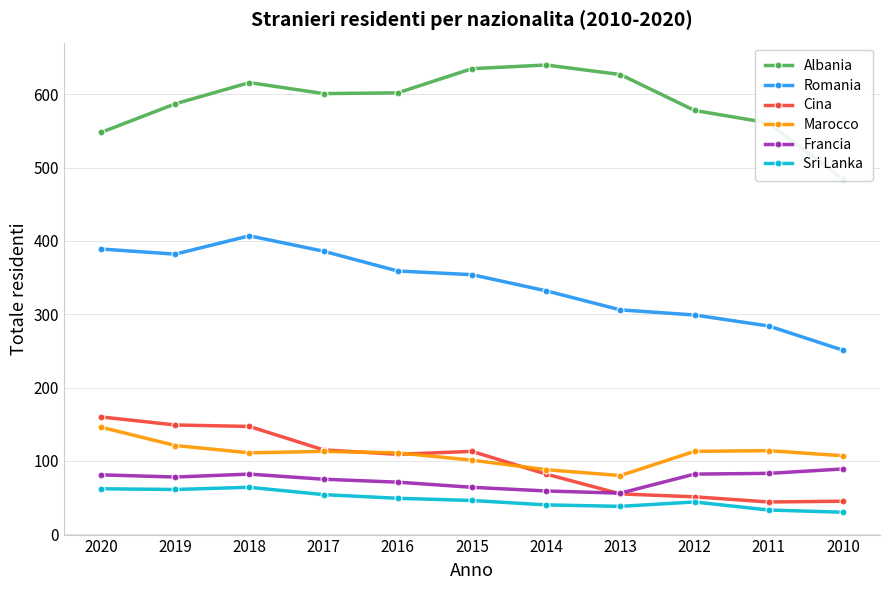

Reading right to left, what are all the values shown in this chart?

Albania: 484	561	578	627	640	635	602	601	616	587	548
Romania: 251	284	299	306	332	354	359	386	407	382	389
Cina: 45	44	51	55	82	113	109	115	147	149	160
Marocco: 107	114	113	80	88	101	111	113	111	121	146
Francia: 89	83	82	56	59	64	71	75	82	78	81
Sri Lanka: 30	33	44	38	40	46	49	54	64	61	62